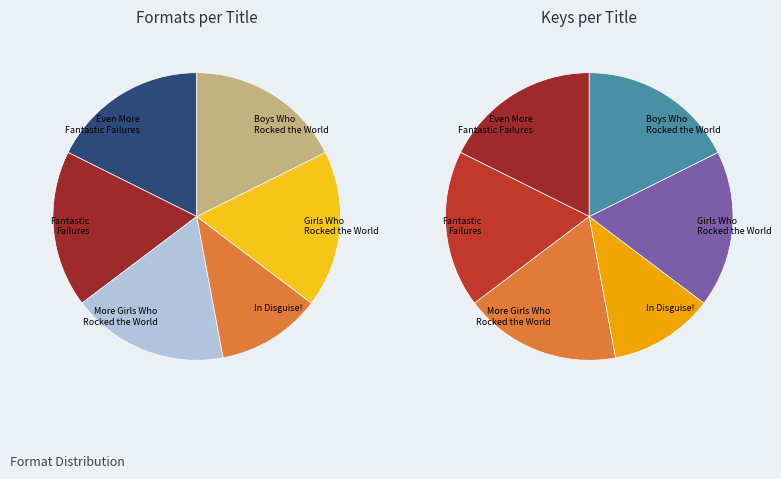

Which slice is the smallest?

In Disguise!